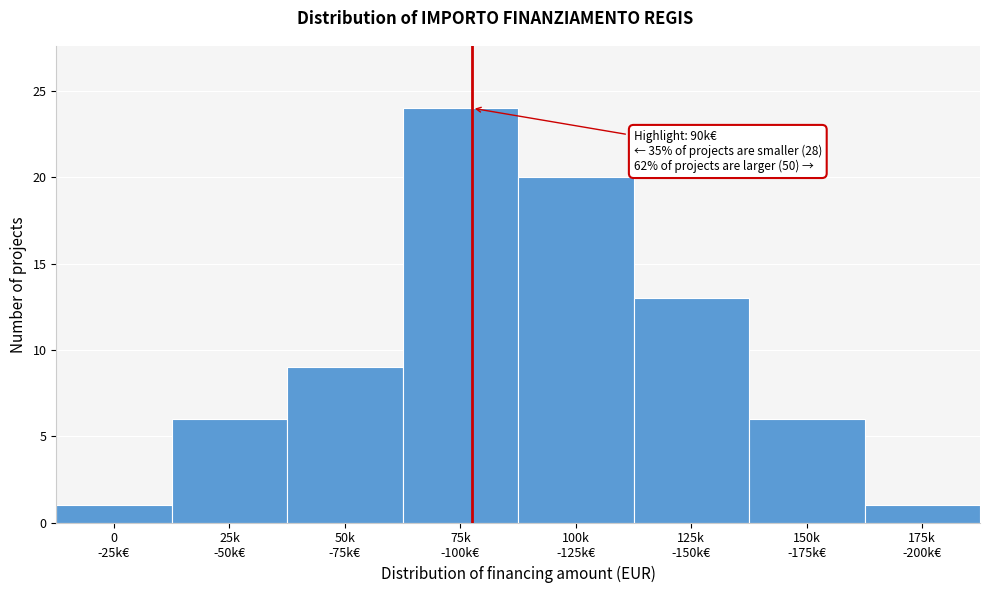

Reading left to right, list all the values displayed in this chart.

1	6	9	24	20	13	6	1